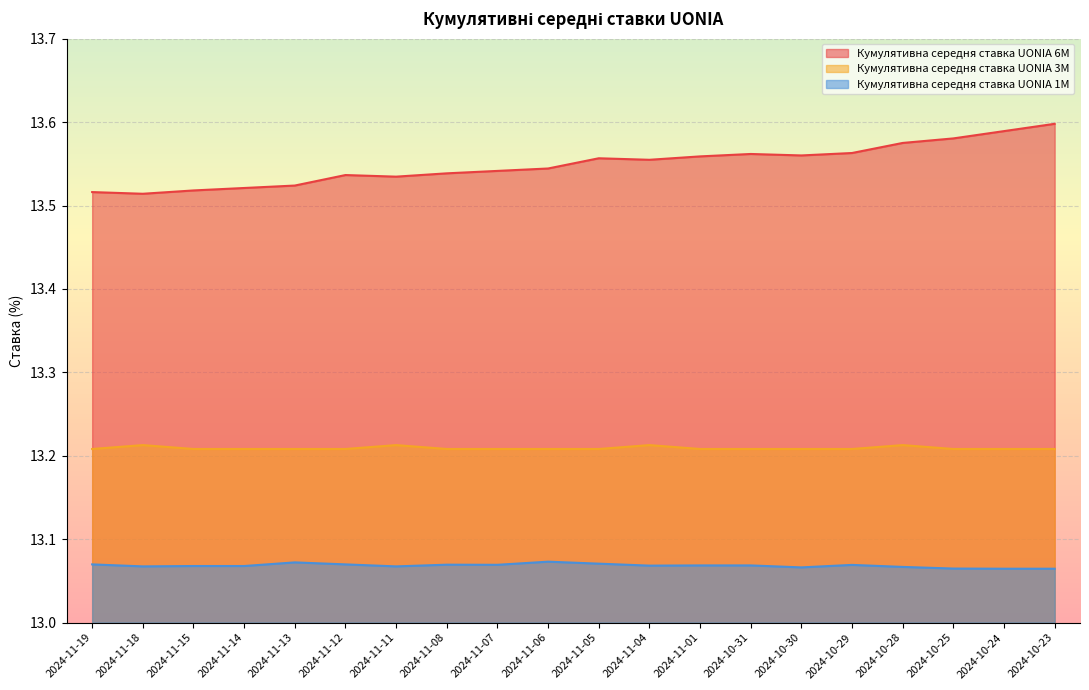

True or false: Кумулятивна середня ставка UONIA 1M and Кумулятивна середня ставка UONIA 3M intersect in this chart.

False